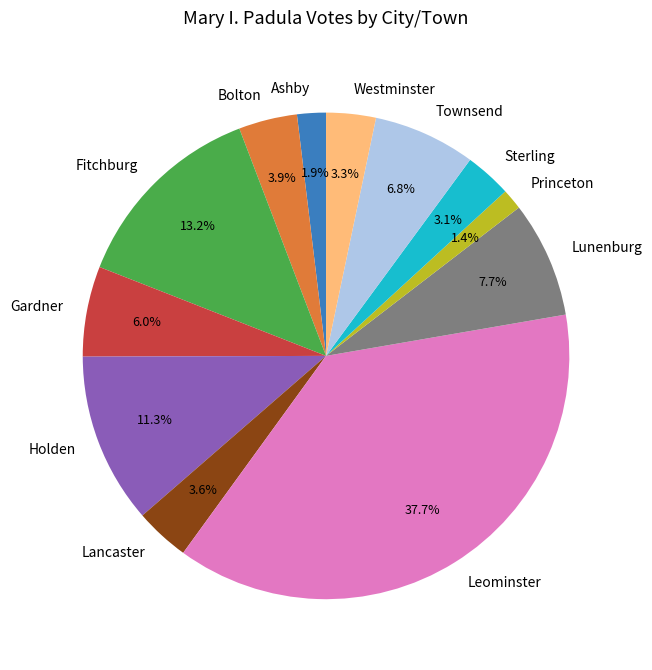

Is there any slice that represents more than half of the pie?

No